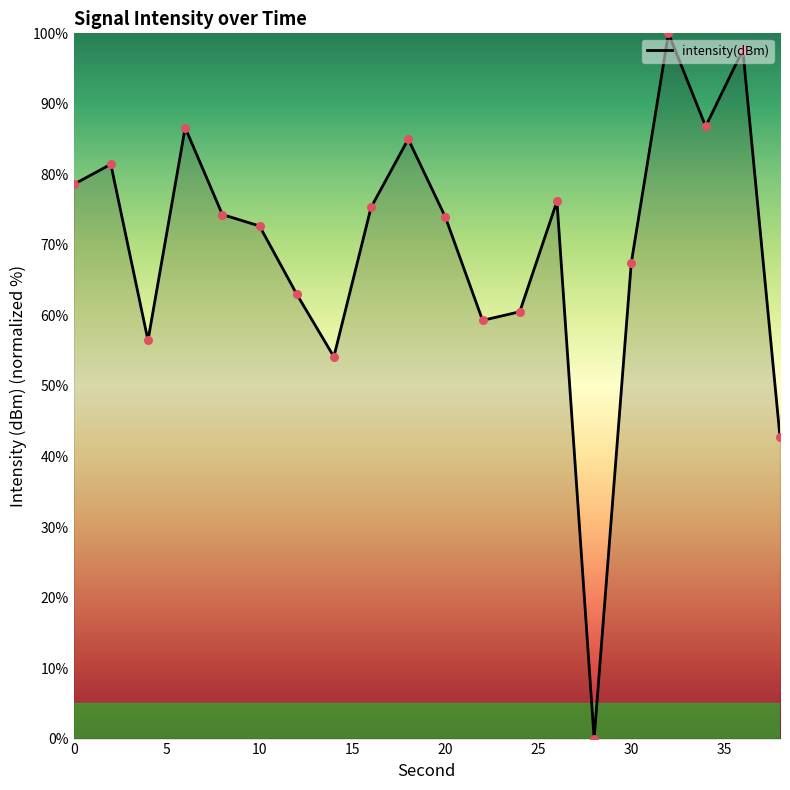

What is the greatest value displayed?

100.0